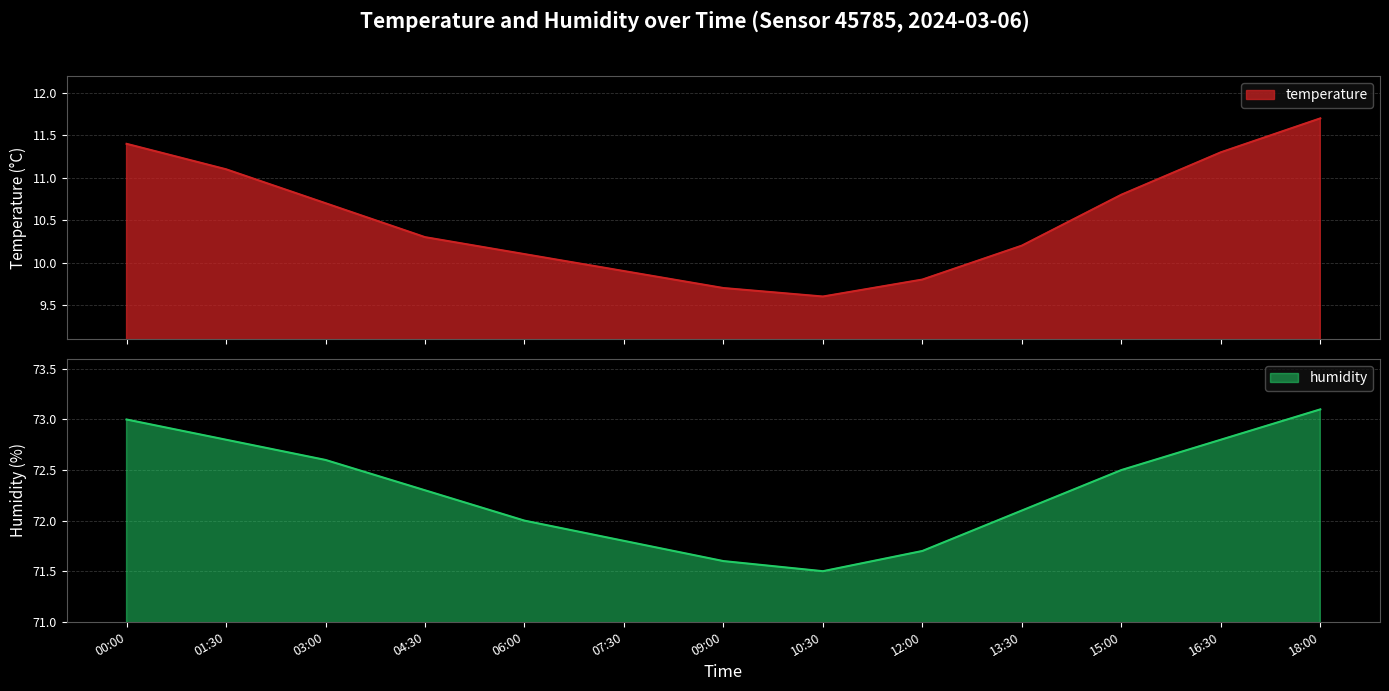

At which category is the sum across all series the highest?

18:00